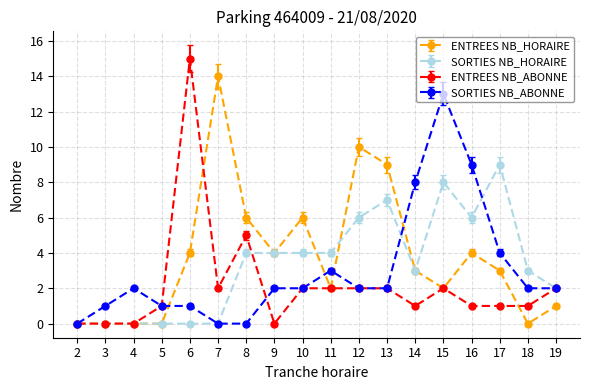

Does the chart display data point markers on the line(s)?

Yes